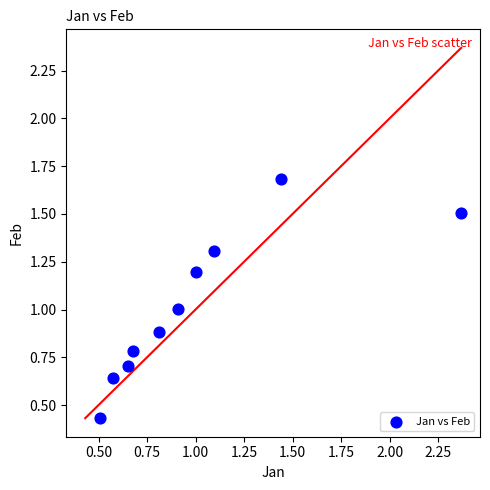

What is the range of Y values (max minus min)?

1.3